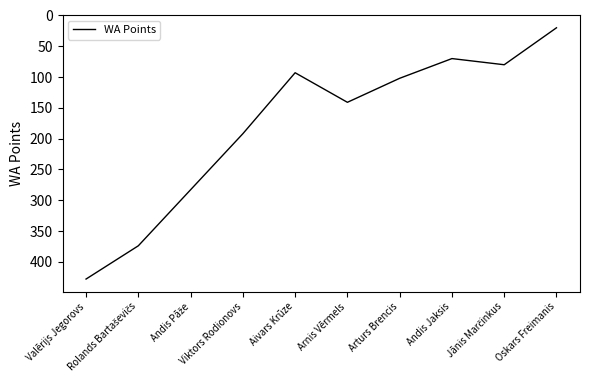

What is the approximate value at Viktors Rodionovs, to the nearest 10?

190